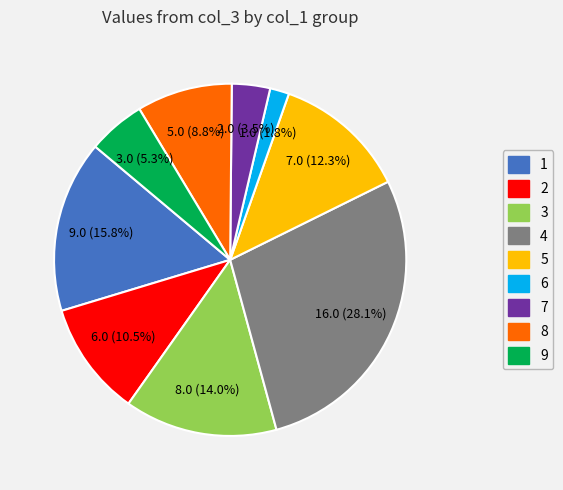

What portion of the pie excludes 2?

89.5%